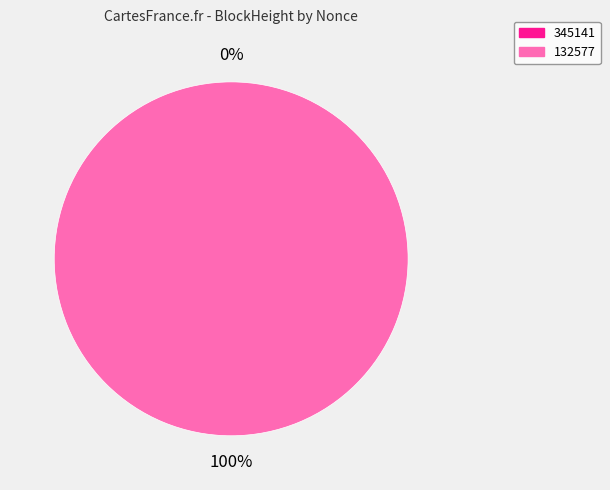

Does 345141 represent more than half of the total?

No